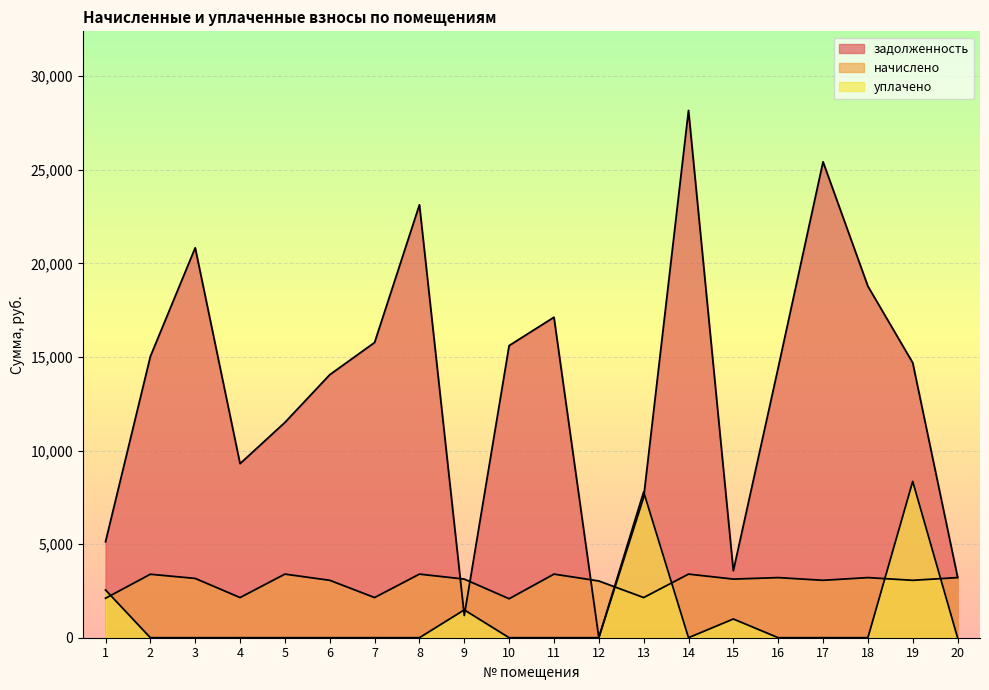

What is the total value across all series at 13?

17439.4